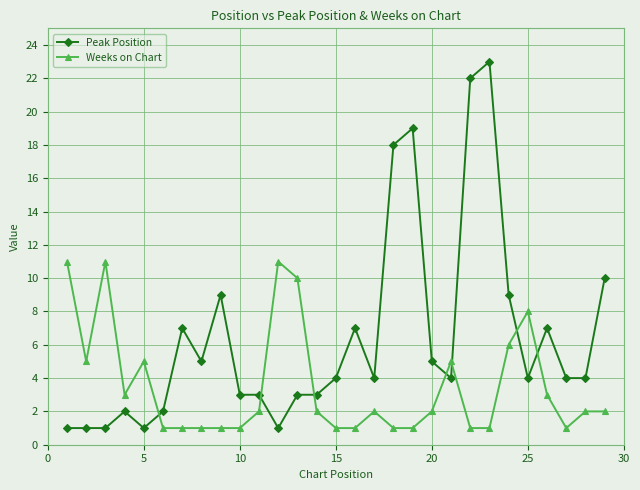

What is the average value of the Peak Position series?

6